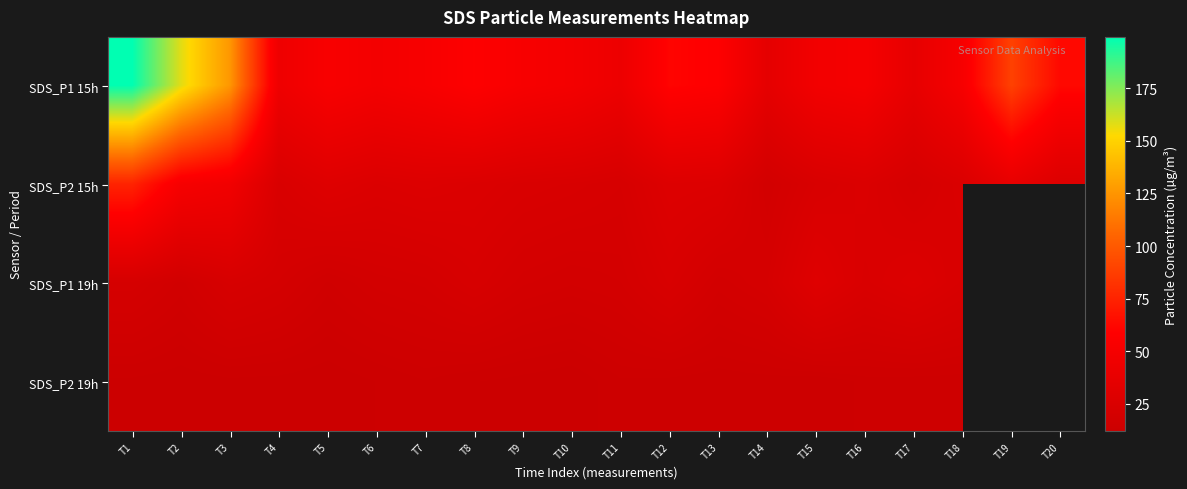

At how many categories does at least one series exceed 131?

2